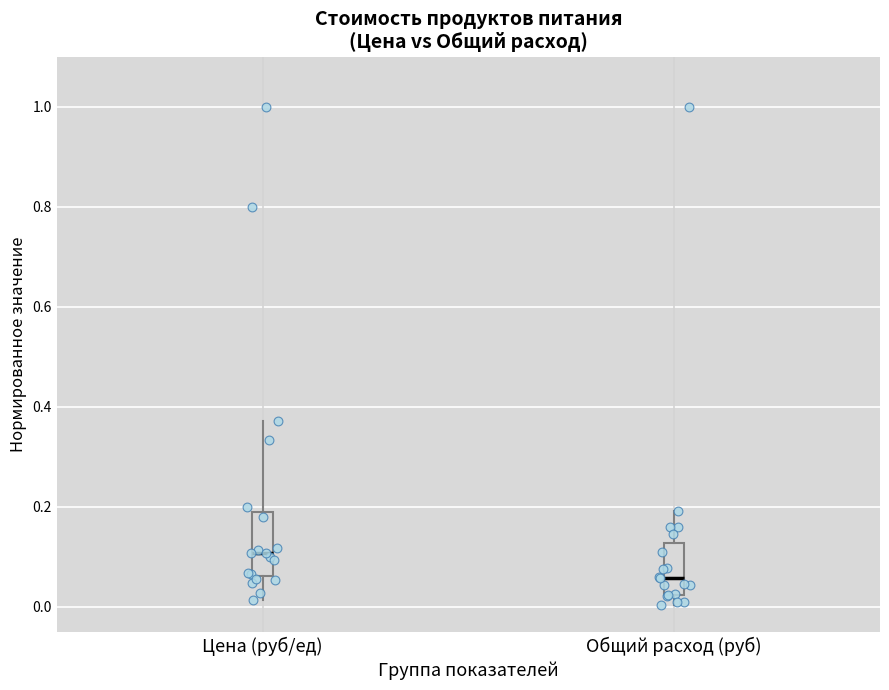

Reading left to right, transcribe this box plot: for each box, give where its median line is, the range the box spans, and where its two whiskers end, as read against the y-axis. The values are not printed on the chart, so give them approximately, as read against the axis.

Цена (руб/ед): median 0.10, box 0.06 to 0.20, whiskers 0.02 to 0.38
Общий расход (руб): median 0.06, box 0.02 to 0.12, whiskers 0.00 to 0.20